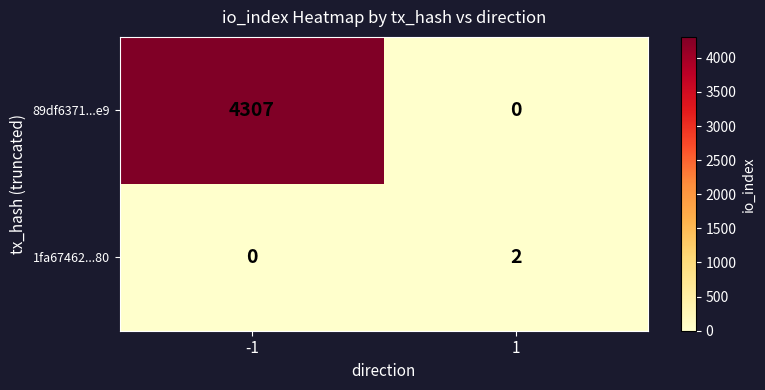

List the series in order of their peak value, highest first.

89df6371...e9, 1fa67462...80